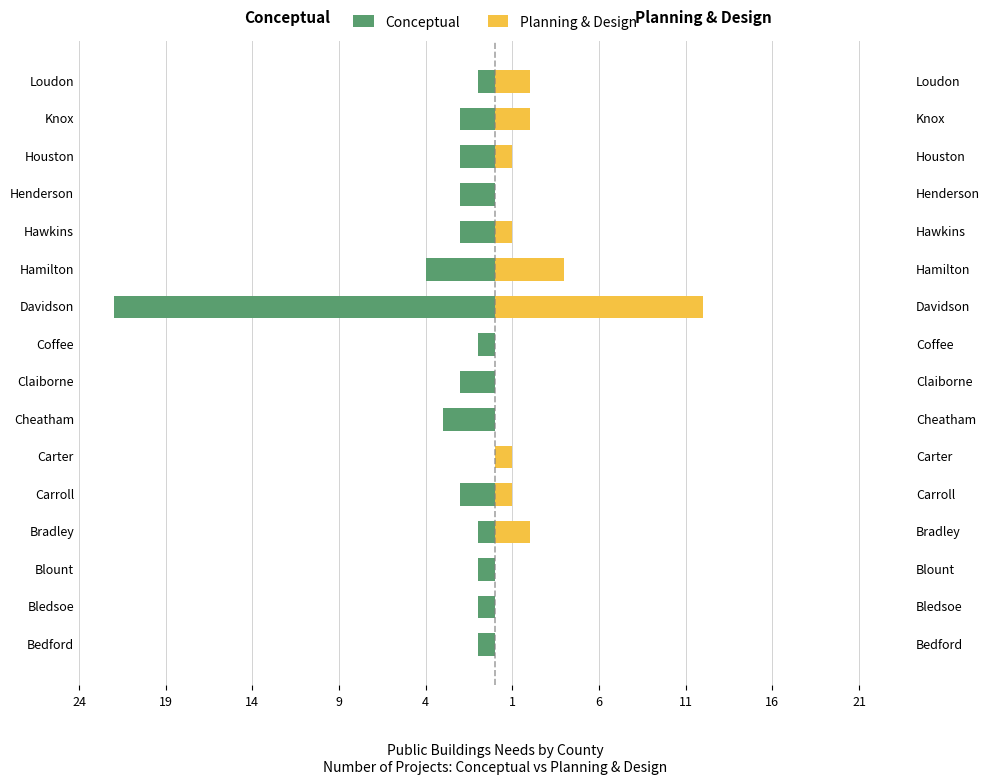

Reading left to right, what are all the values shown in this chart?

Conceptual: -1	-1	-1	-1	-2	0	-3	-2	-1	-22	-4	-2	-2	-2	-2	-1
Planning & Design: 0	0	0	2	1	1	0	0	0	12	4	1	0	1	2	2